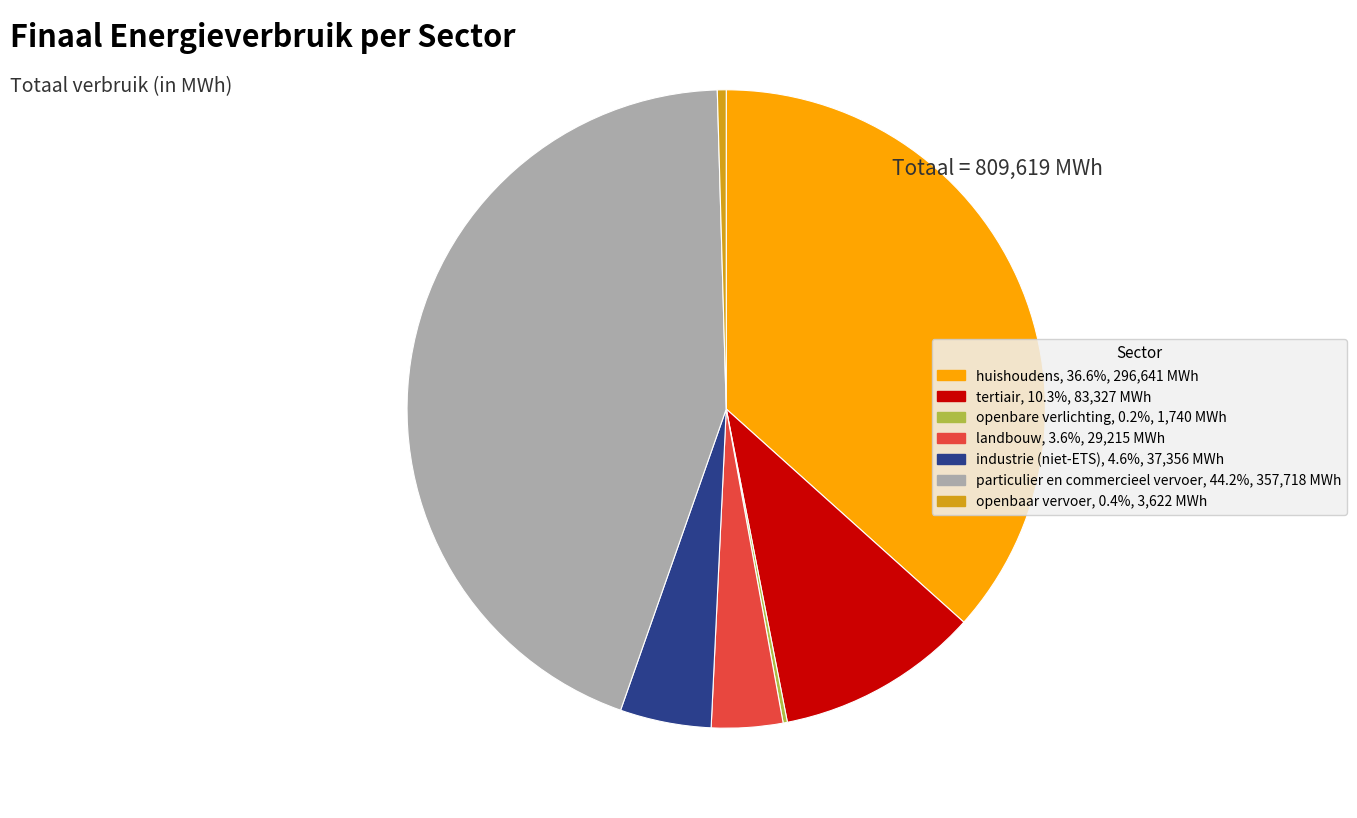

Is tertiair the majority of the pie?

No